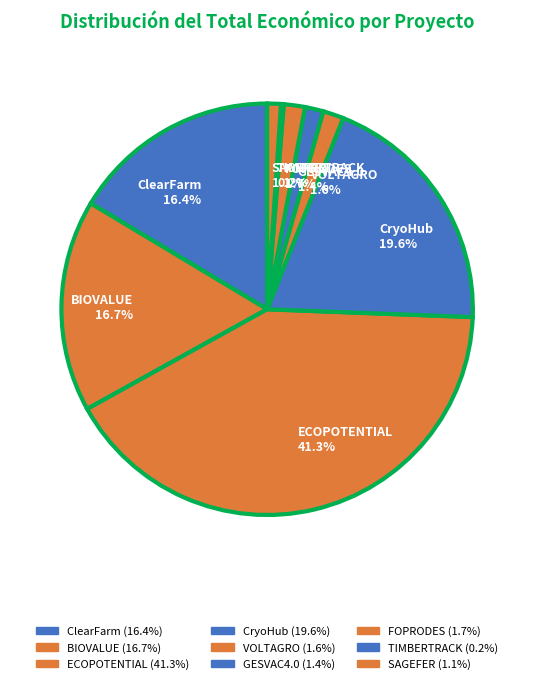

True or false: SAGEFER accounts for 6% of the total.

False